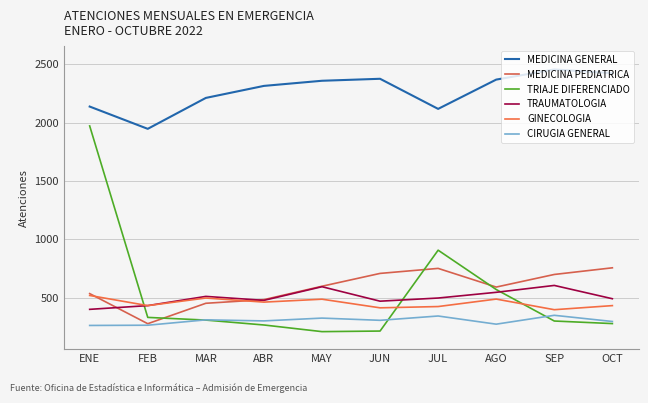

Reading left to right, transcribe all the data shown in this chart.

MEDICINA GENERAL: 2139	1948	2213	2316	2360	2377	2119	2370	2457	2425
MEDICINA PEDIATRICA: 536	278	453	484	599	709	752	592	700	757
TRIAJE DIFERENCIADO: 1973	332	309	267	210	215	908	571	301	279
TRAUMATOLOGIA: 401	433	512	478	595	471	498	547	606	492
GINECOLOGIA: 520	433	498	463	488	414	425	489	398	433
CIRUGIA GENERAL: 263	265	311	302	326	307	344	274	350	297